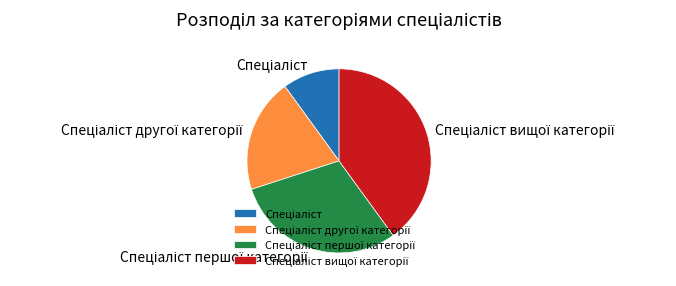

Is there a majority slice in this chart?

No